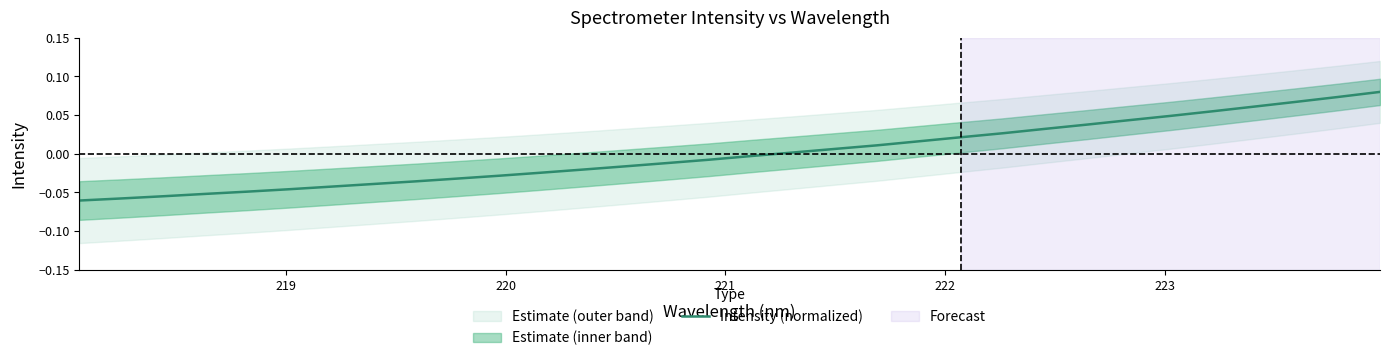

True or false: the data has more than 0 interior local peaks.

False